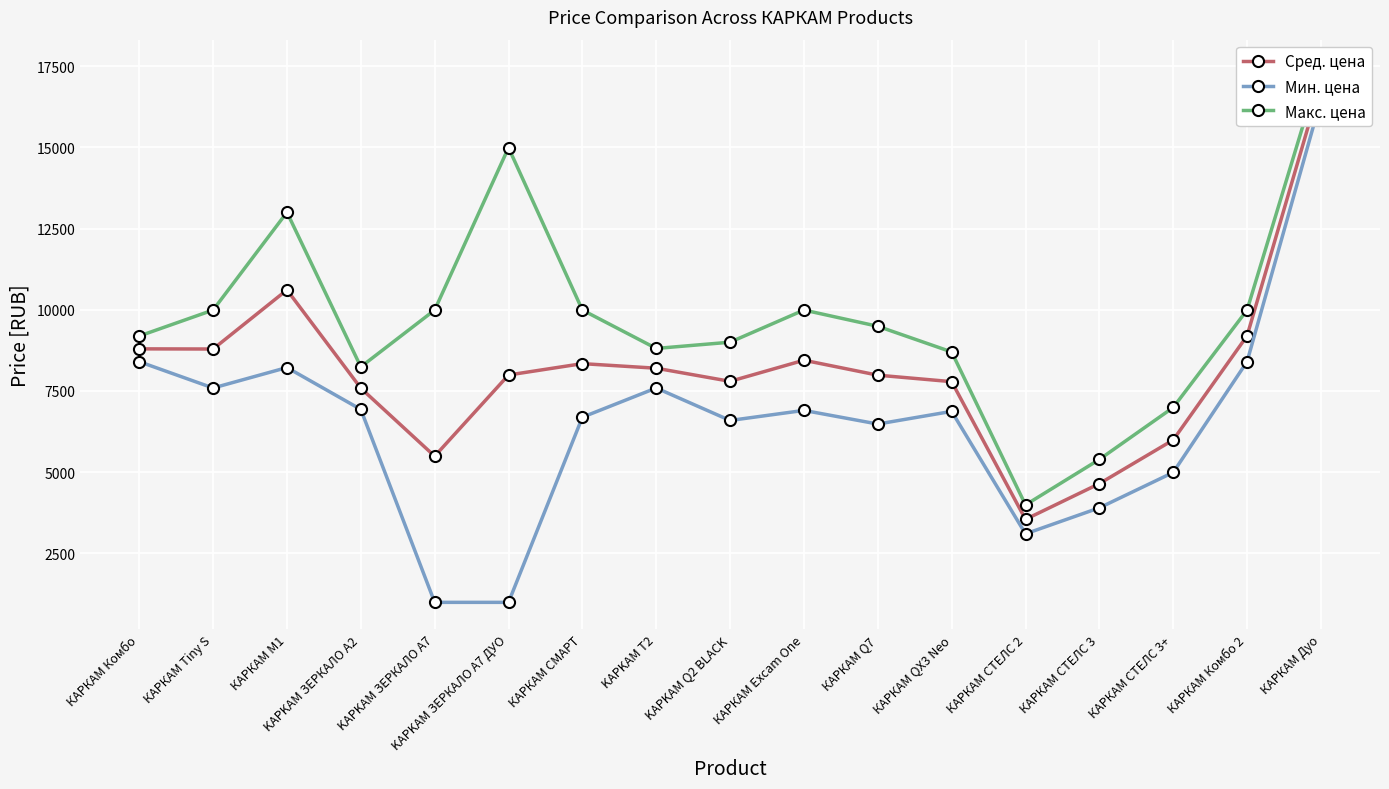

Is it true that Сред. цена equals 10610 at КАРКАМ M1?

True